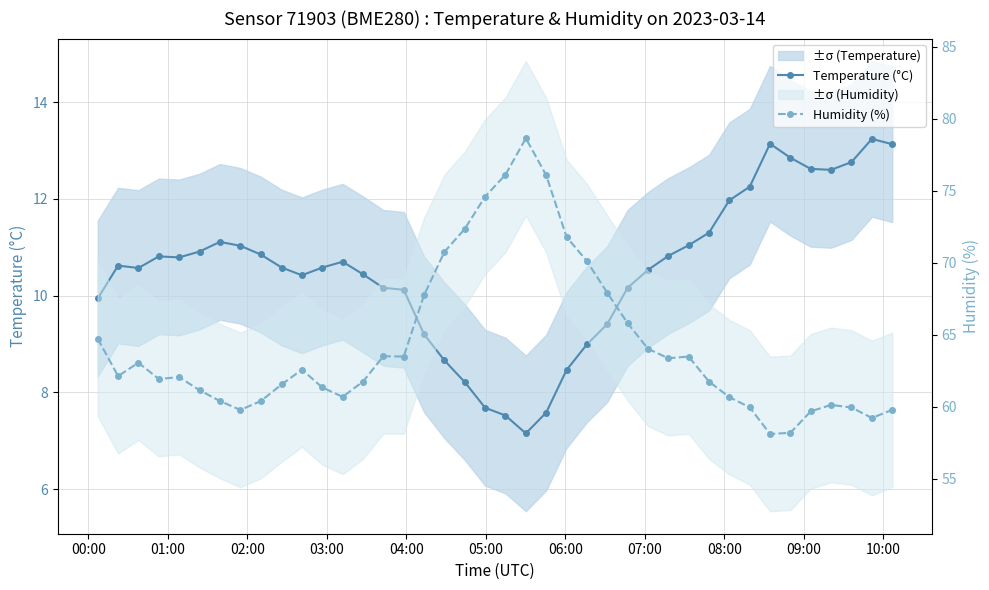

True or false: Temperature (°C) has more than 2 interior local peaks.

True